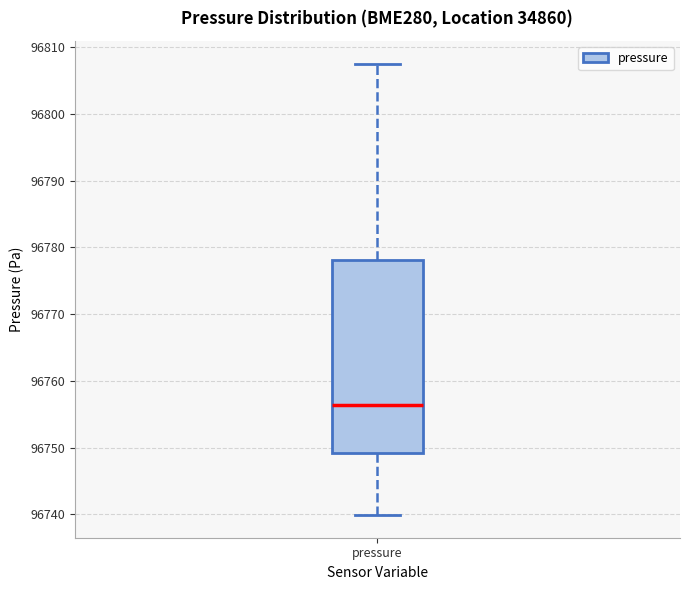

Transcribe this box plot: give where the median line is, the range the box spans, and where the two whiskers end, as read against the y-axis. The values are not printed on the chart, so give them approximately, as read against the axis.

median 96756, box 96749 to 96778, whiskers 96740 to 96808